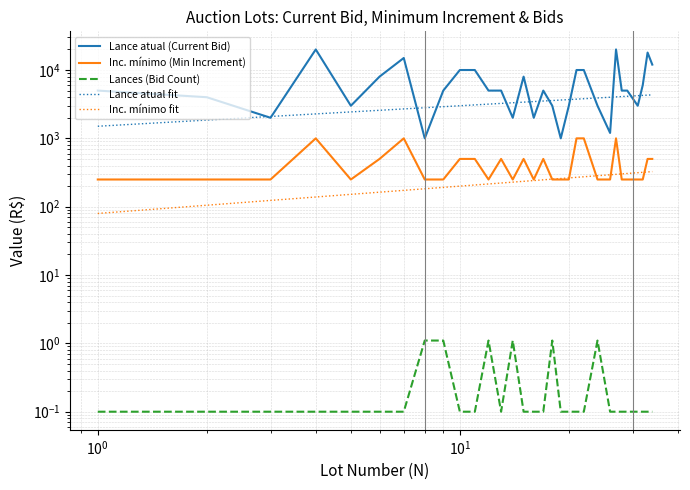

At which label is Lance atual closest to 10500?

10